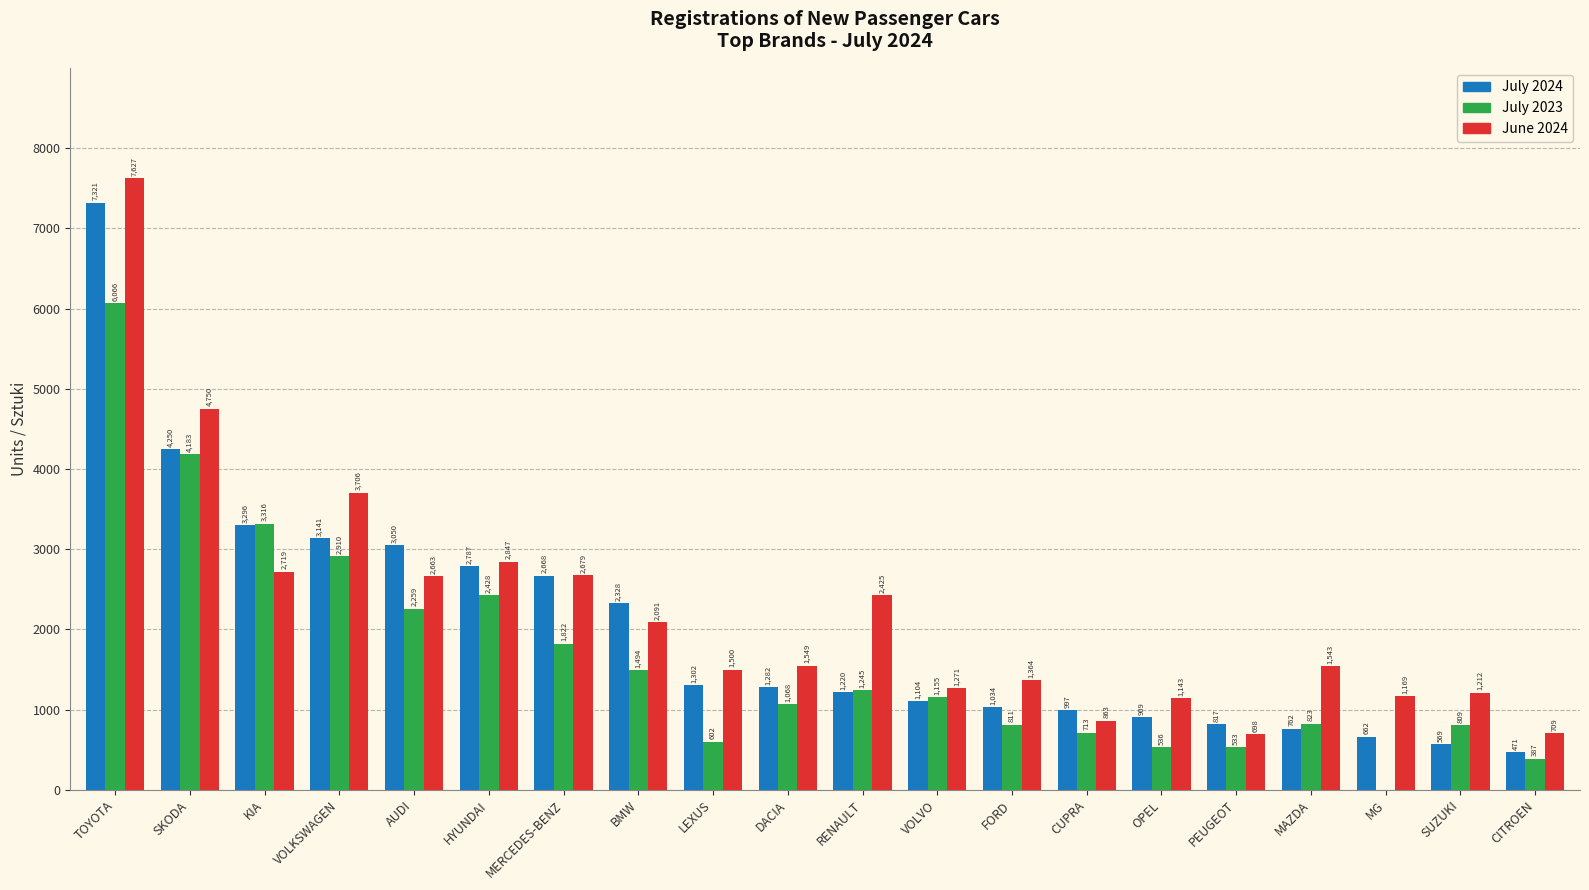

Is it true that July 2023 equals 2259 at AUDI?

True